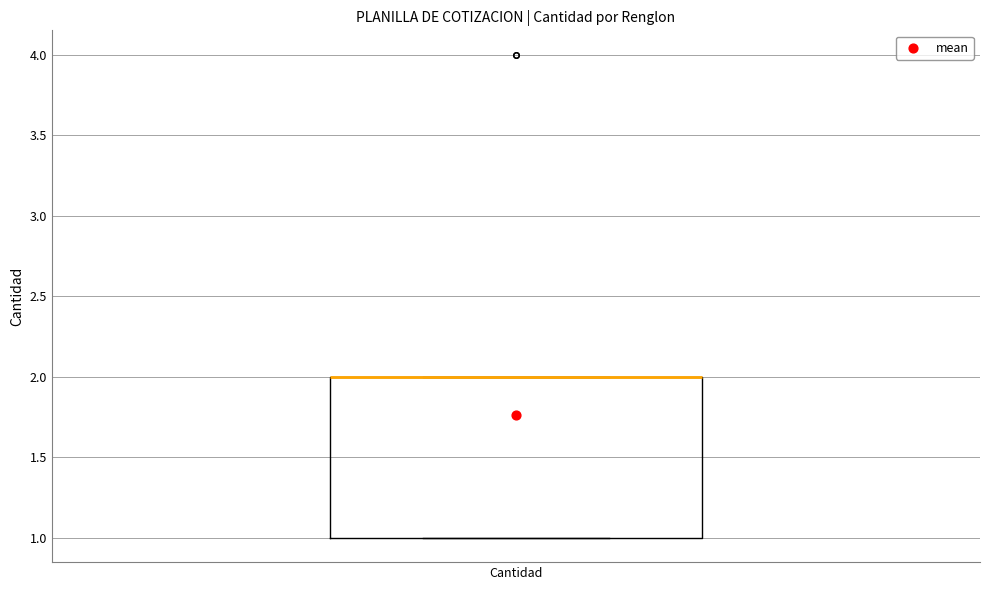

Where is the lower edge of the box for Cantidad on the y-axis? The values are not printed on the chart, so give them approximately, as read against the axis.

1